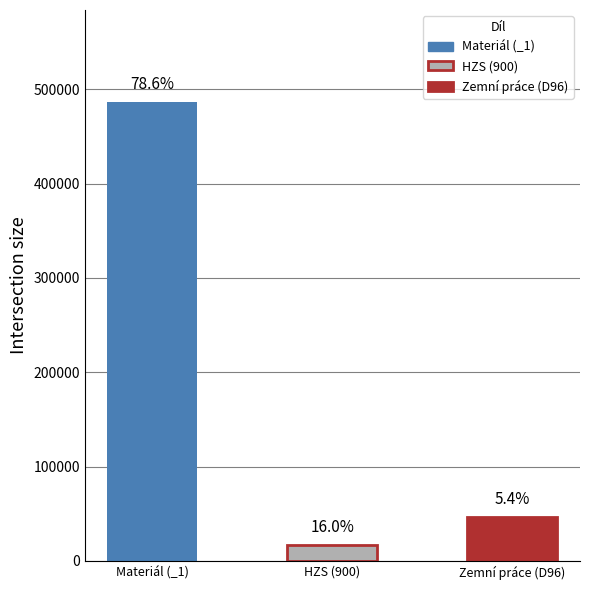

Reading right to left, extract all data points from this chart.

46736.2	16580.0	486663.9